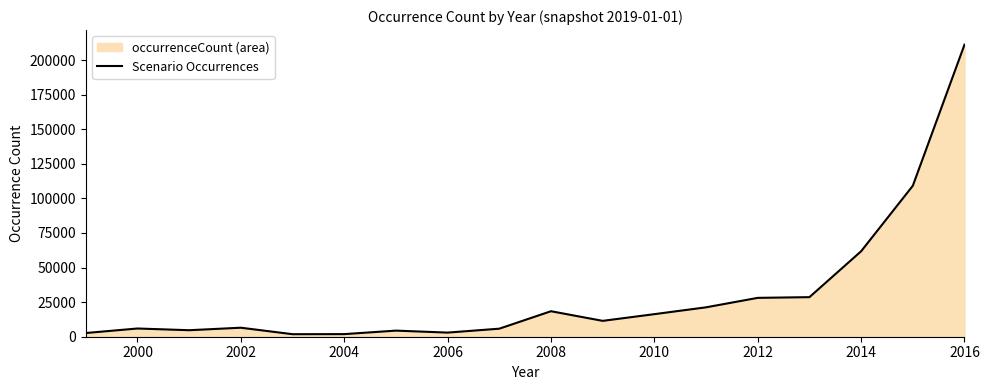

What is the greatest value displayed?

211113